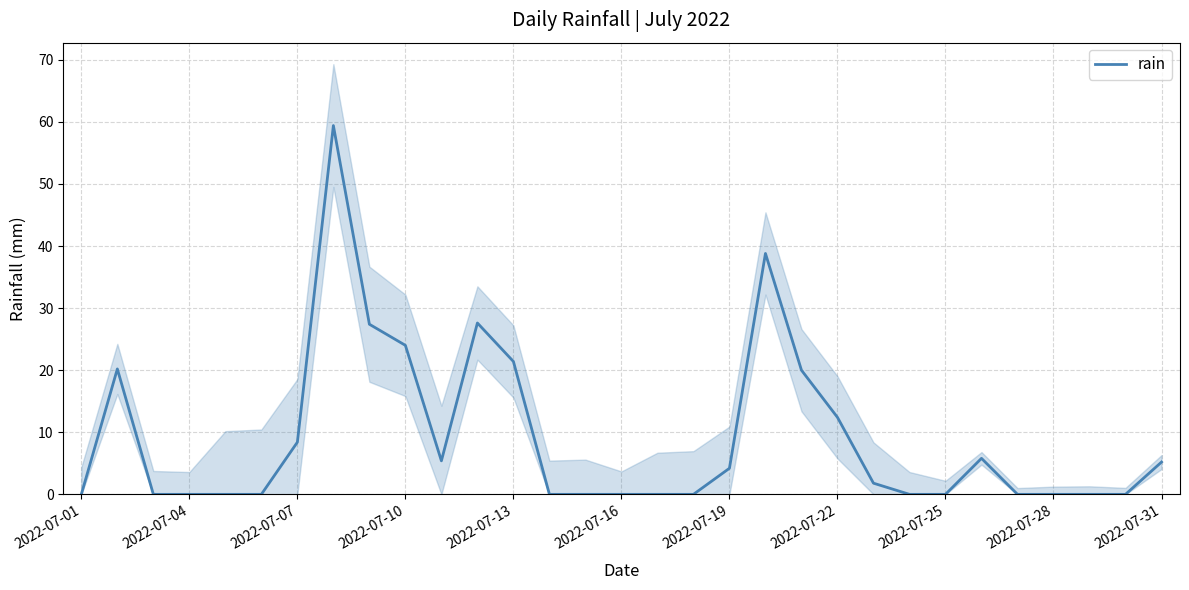

How many interior local peaks (higher than both neighbors) does the data have?

5